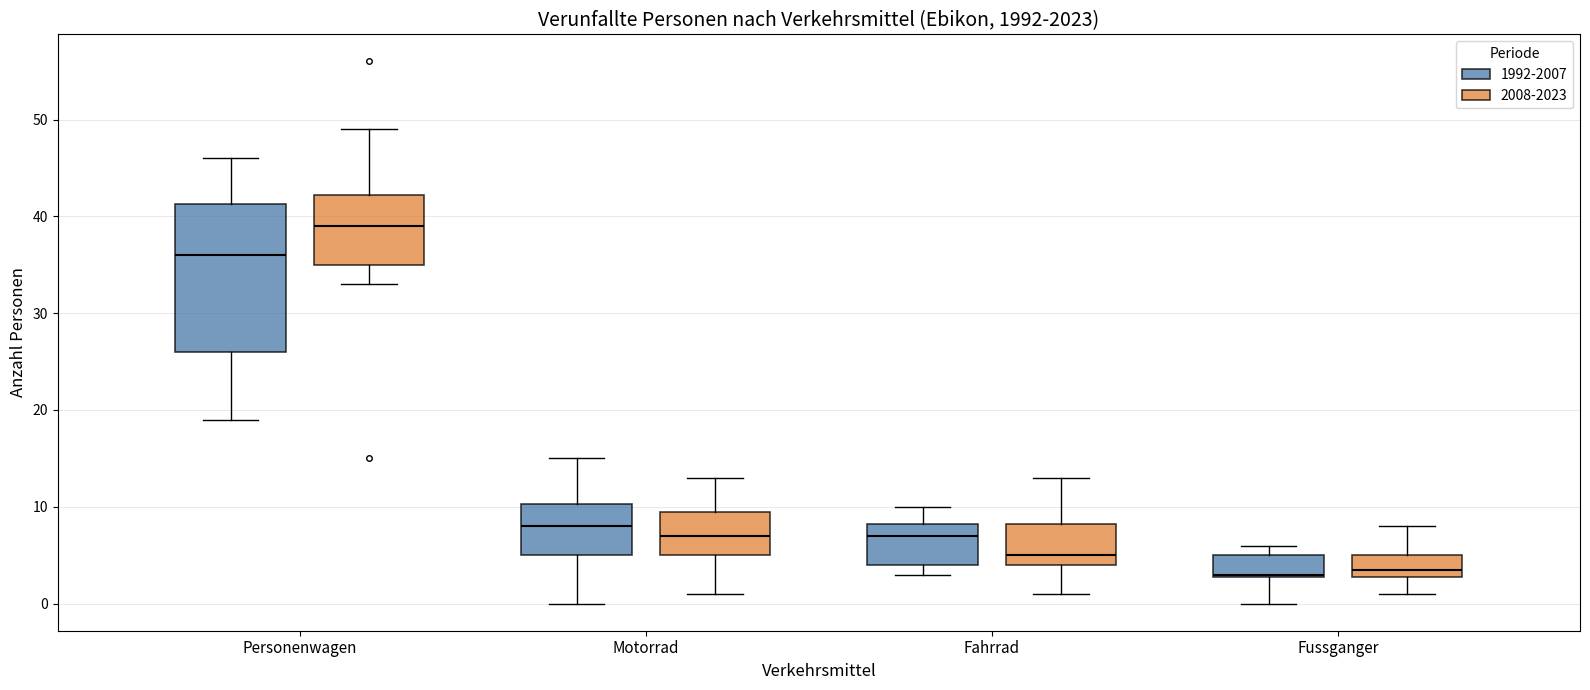

Comparing the boxes themselves (not the whiskers), which one is the tallest?

Personenwagen (1992-2007)